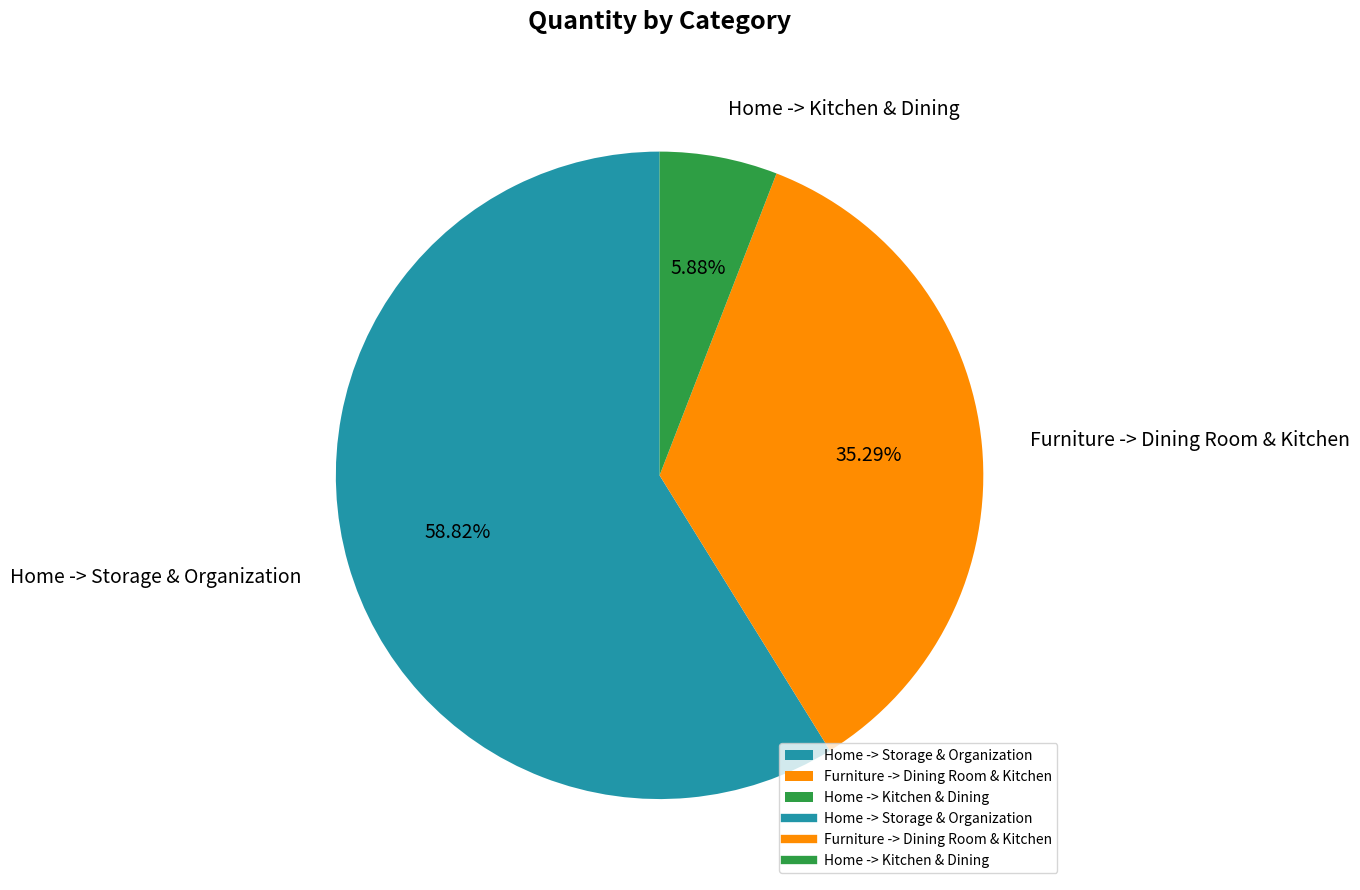

Is it true that Home -> Storage & Organization is 72% of the pie?

False